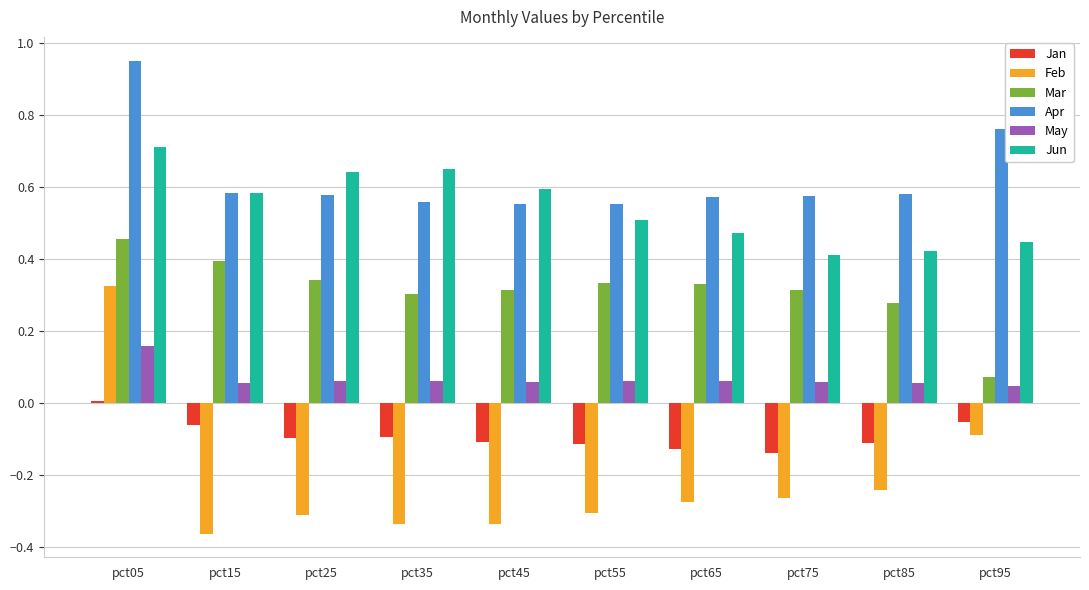

At which label does Apr reach its peak?

pct05